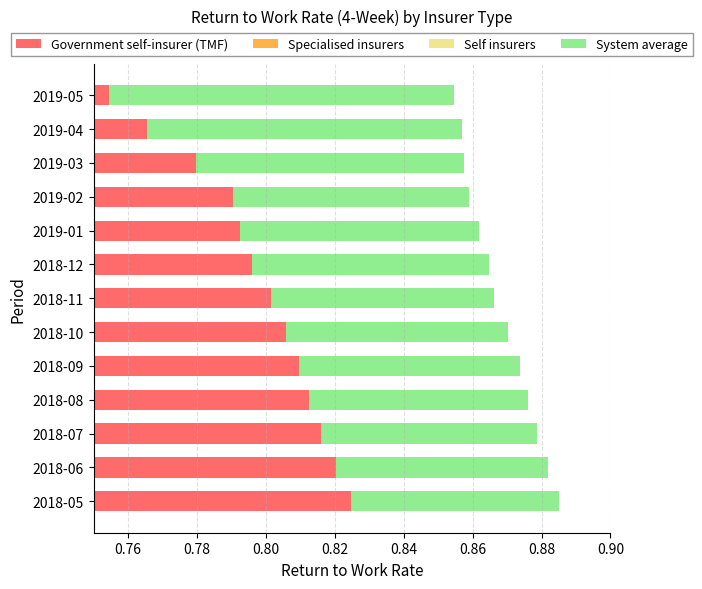

Which has a higher value, 2018-08 or 2018-05?

2018-08